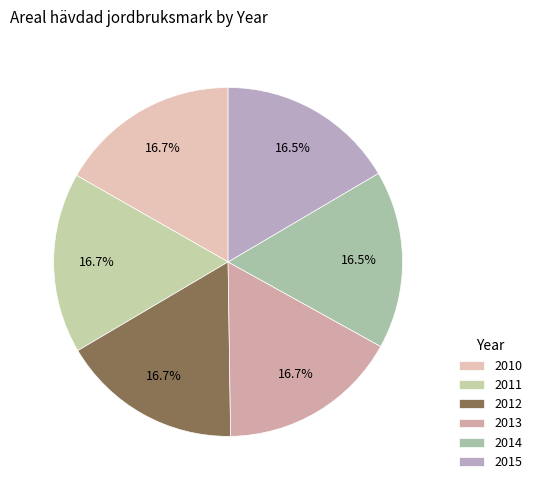

Approximately how many times larger is the value at 2015 compared to 2012?

1.0